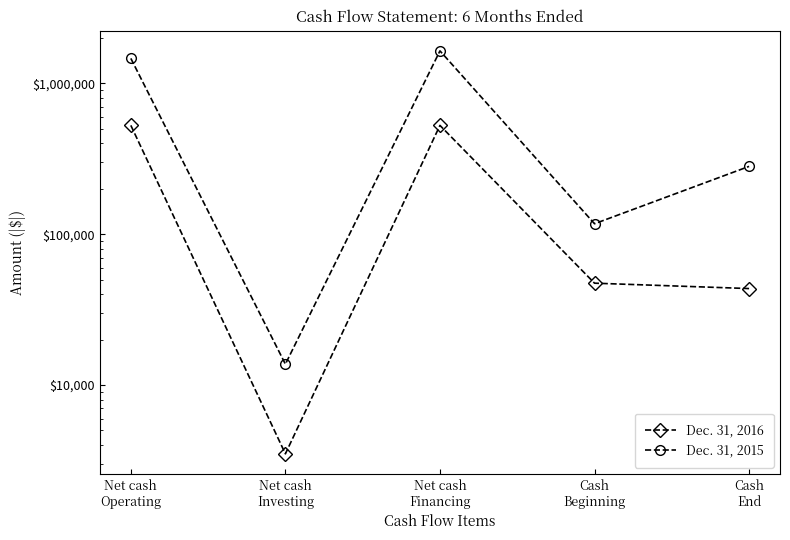

At which category is the sum across all series the highest?

Net cash
Financing